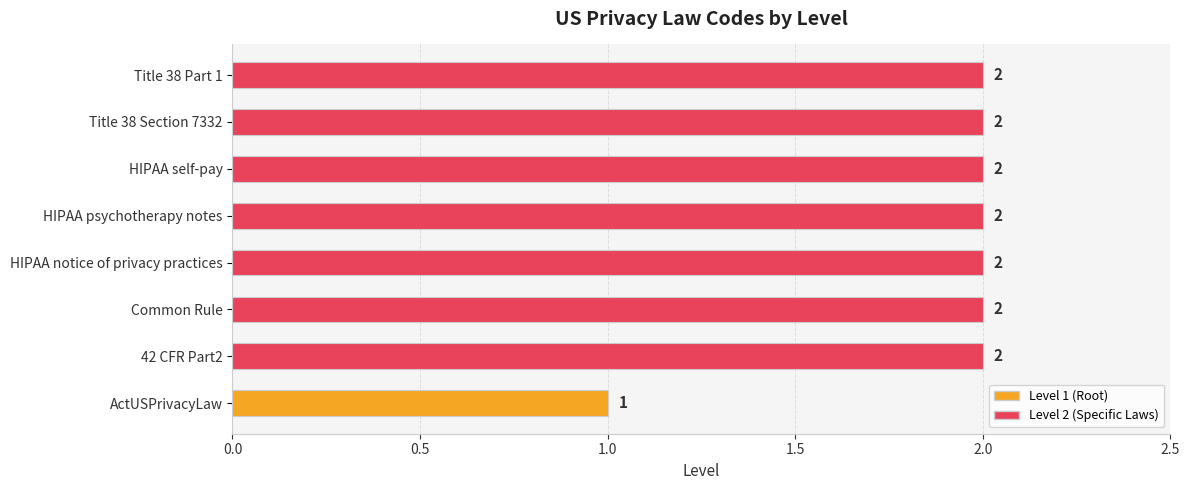

How many values are between 2 and 3?

7